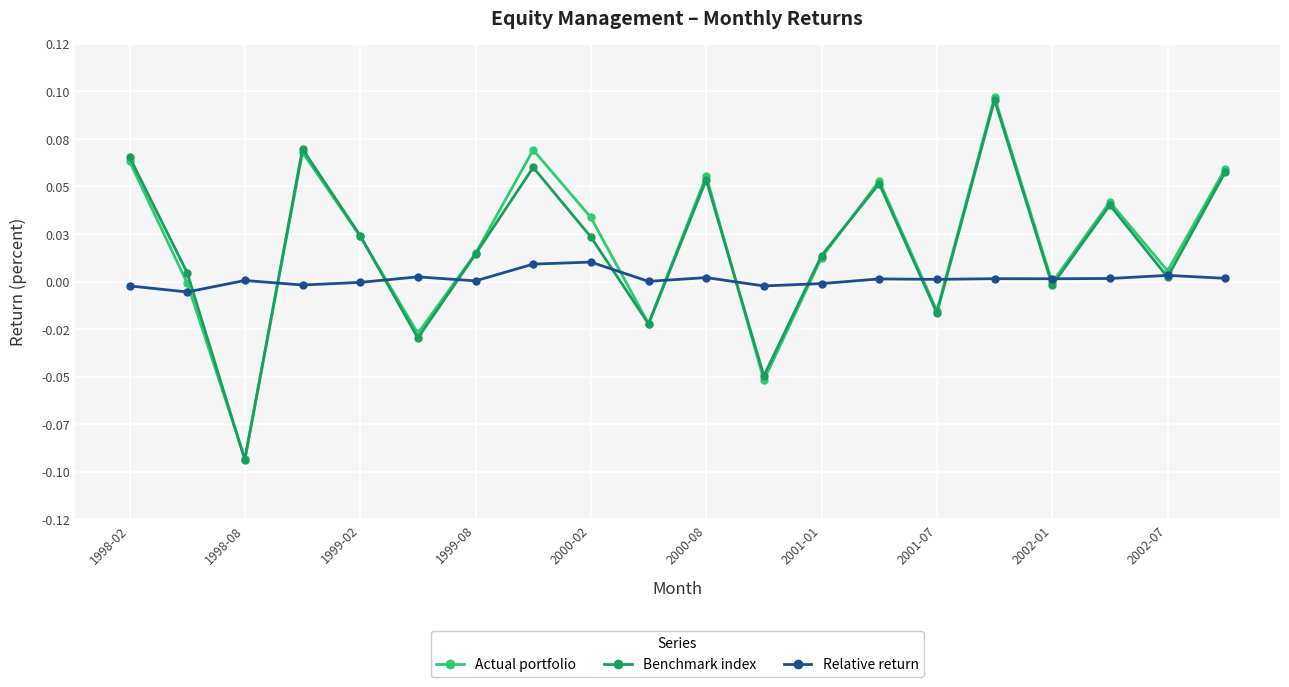

True or false: Benchmark index and Actual portfolio cross at least once.

True